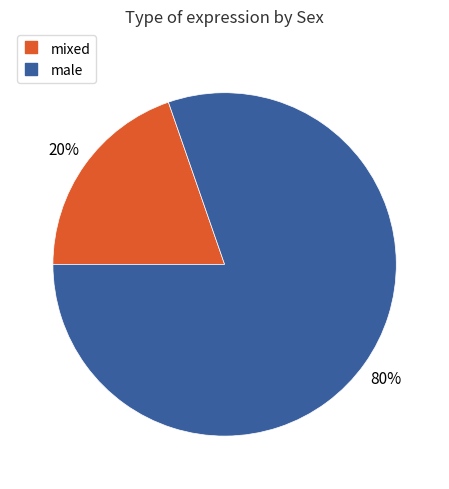

Does any single category account for the majority?

Yes